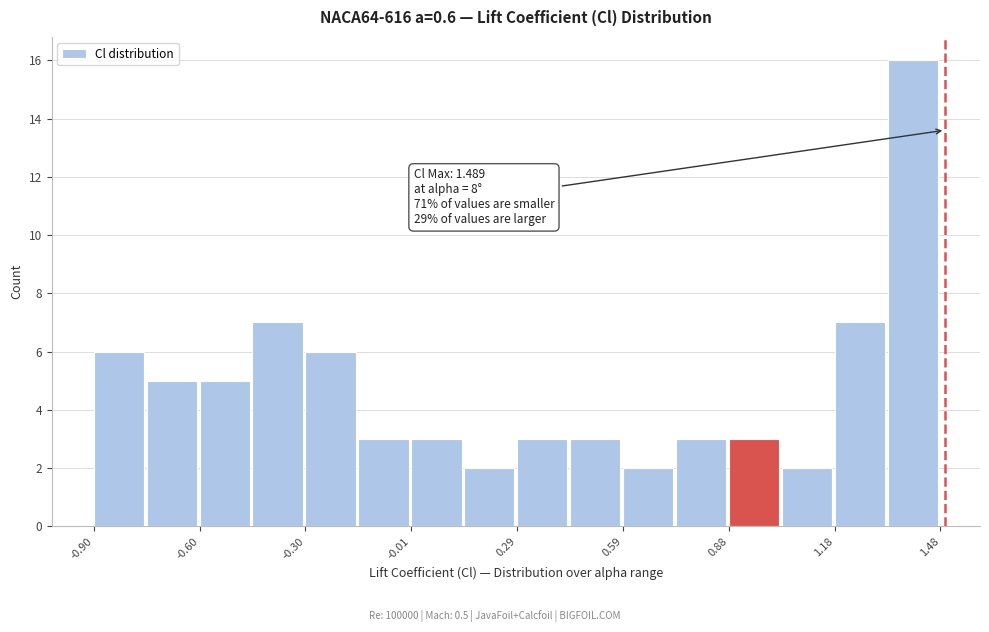

Read against the x-axis, roughly where is the centre of the tallest bar?

1.40